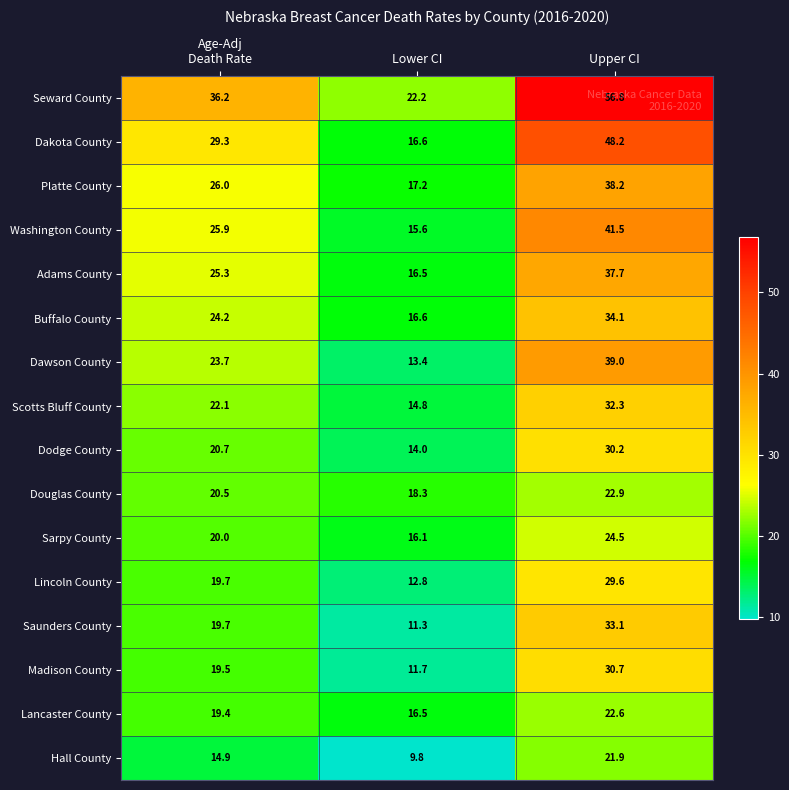

True or false: Lancaster County has a value of 16.5 at Lower CI.

True